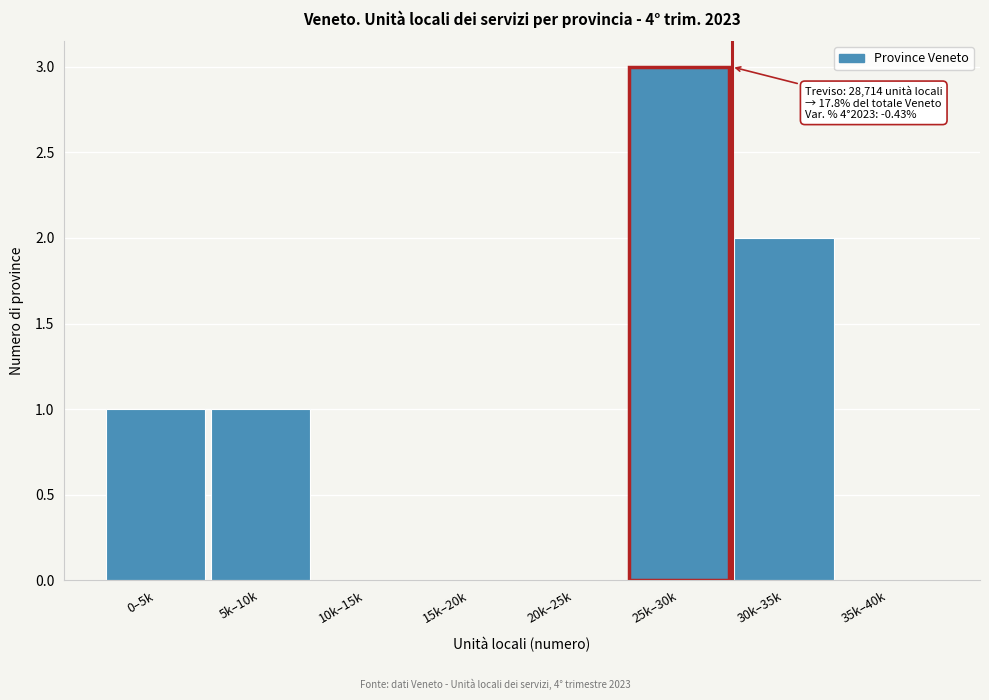

Reading left to right, transcribe all the data shown in this chart.

0–5k=1	5k–10k=1	10k–15k=0	15k–20k=0	20k–25k=0	25k–30k=3	30k–35k=2	35k–40k=0